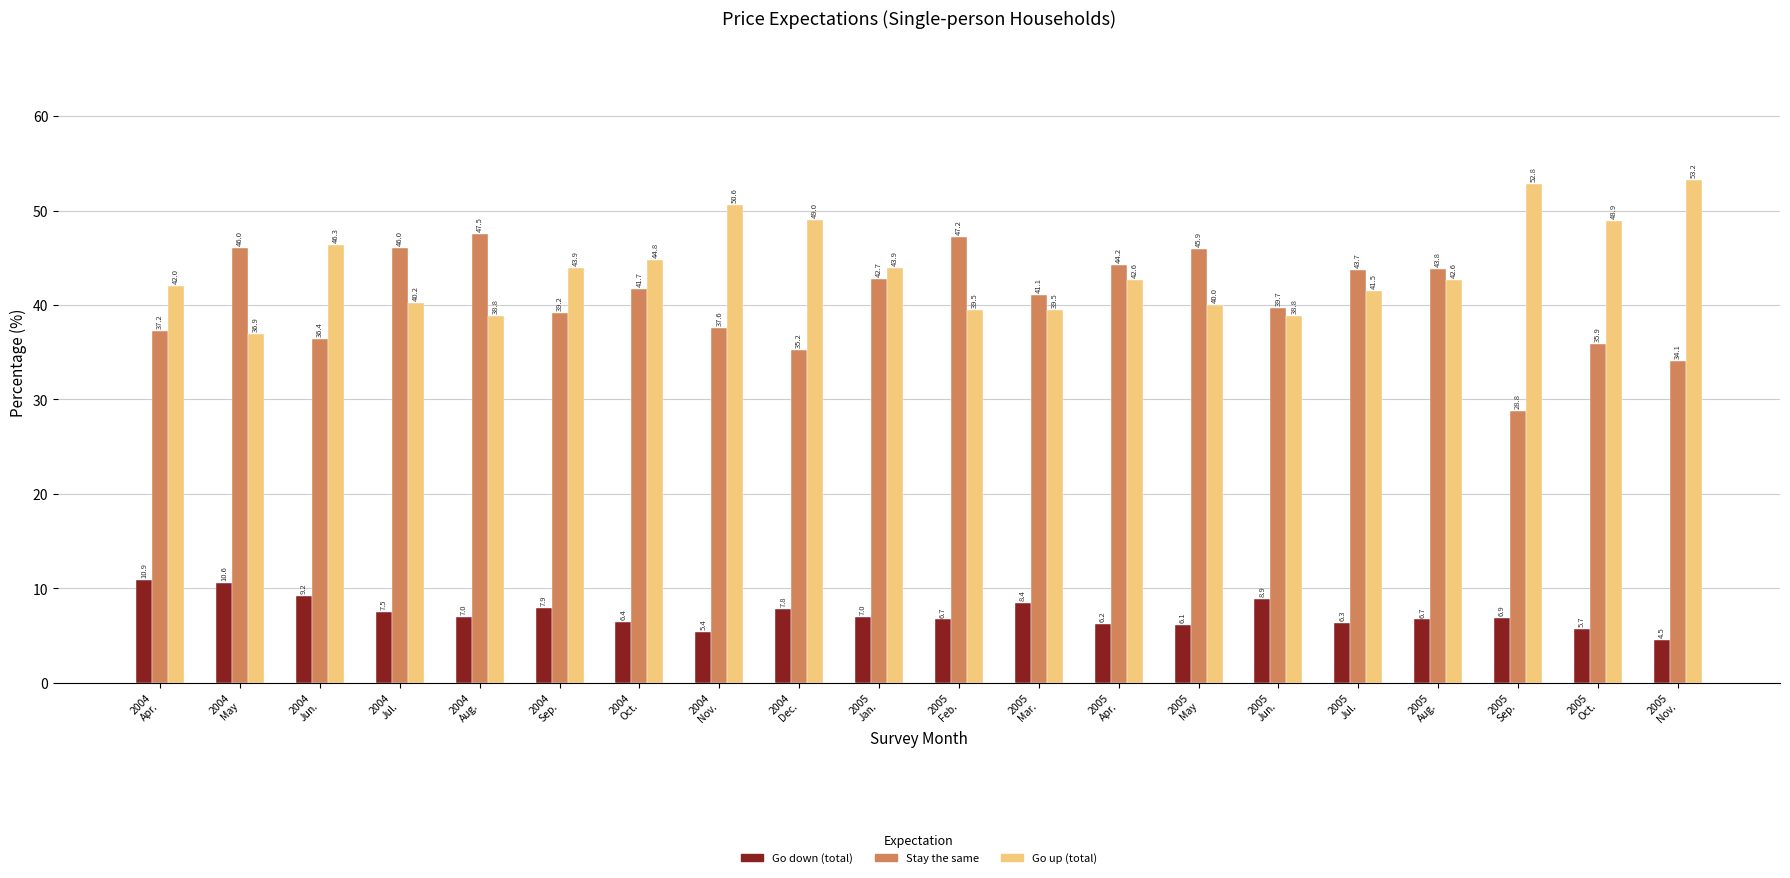

What is the label of the 2nd bar from the left?

2004
May